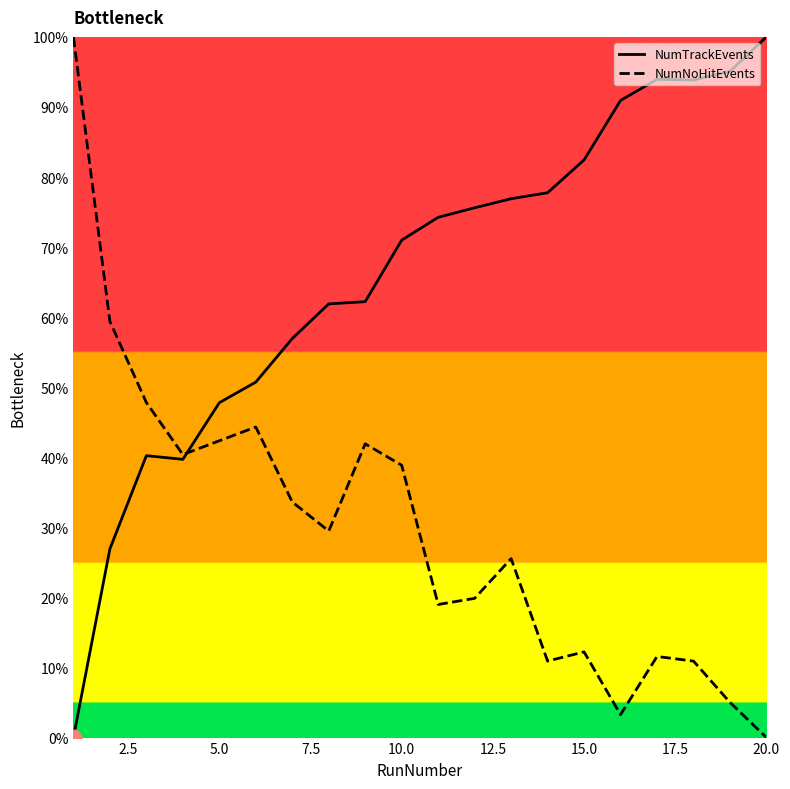

What is the difference between the second highest and second lowest values in the NumTrackEvents series?

68.2